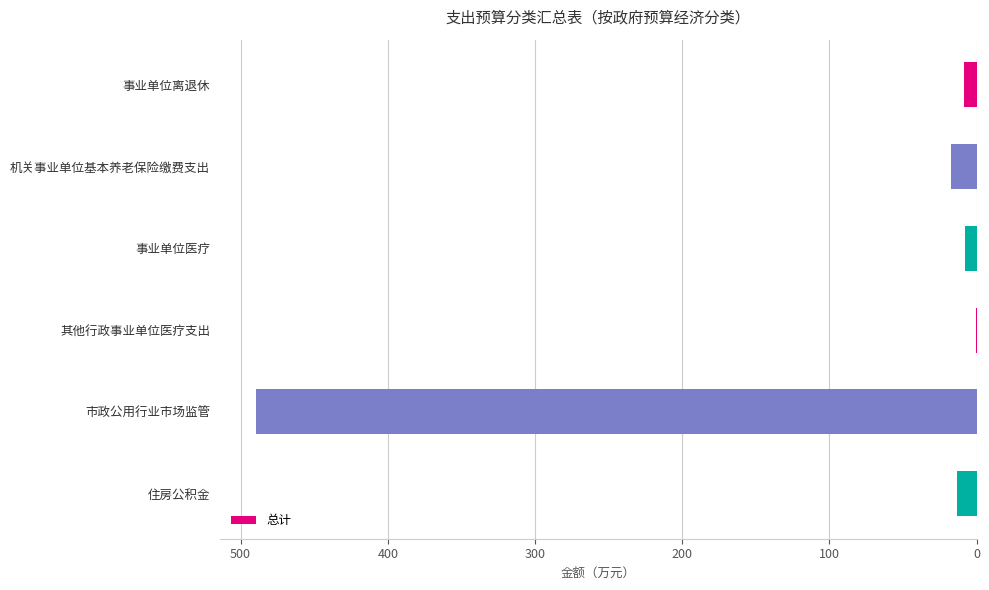

What is the sum of all values?

537.3